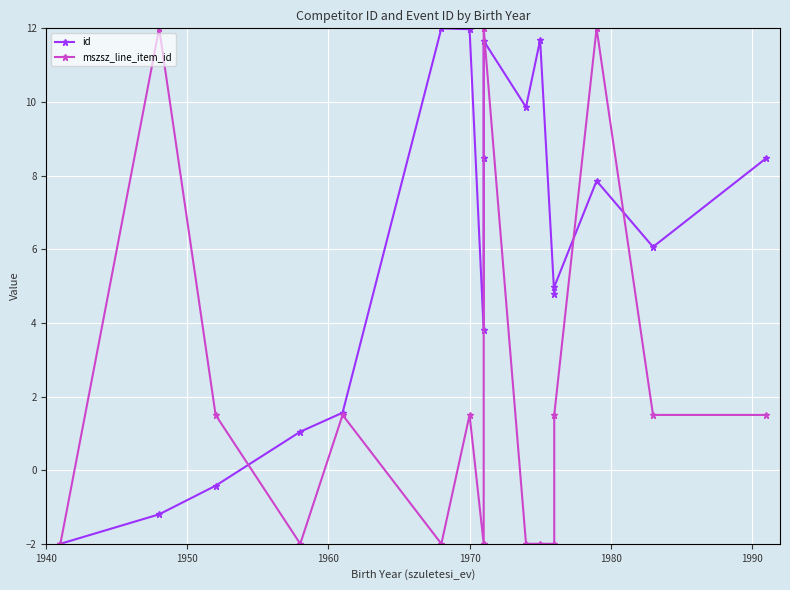

What is the sum of all mszsz_line_item_id values?

29.0